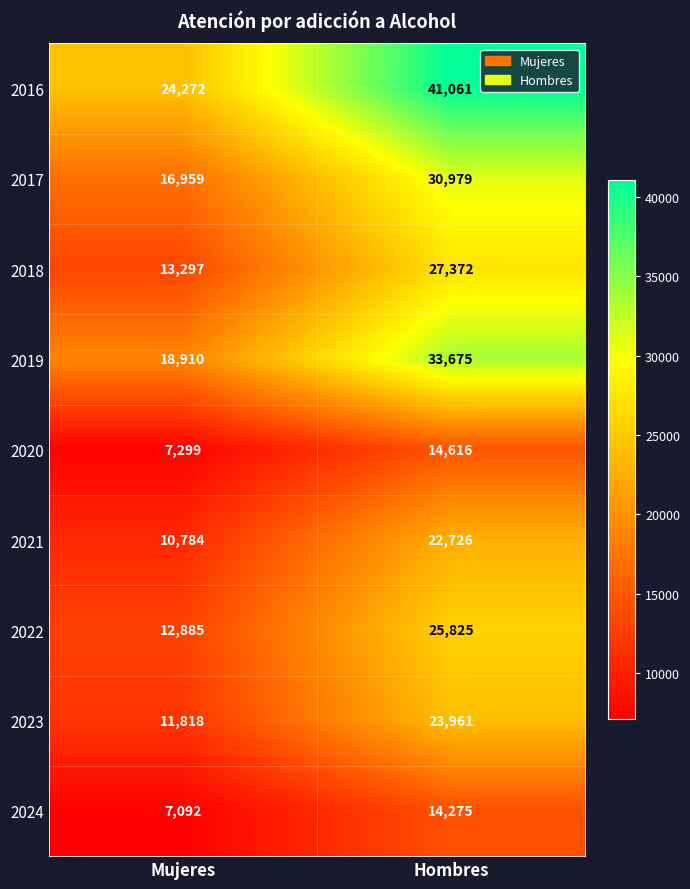

Read the 2020 value at Hombres.

14616